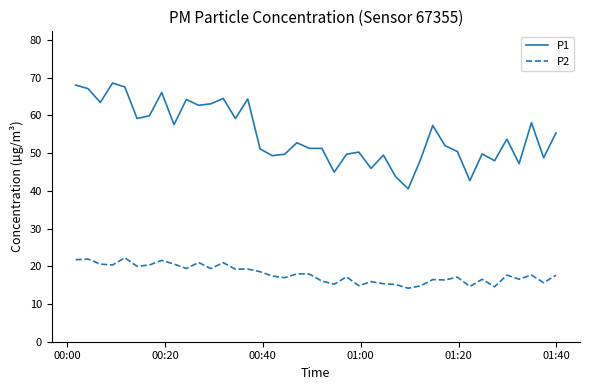

What are all the series names shown in the legend?

P1, P2